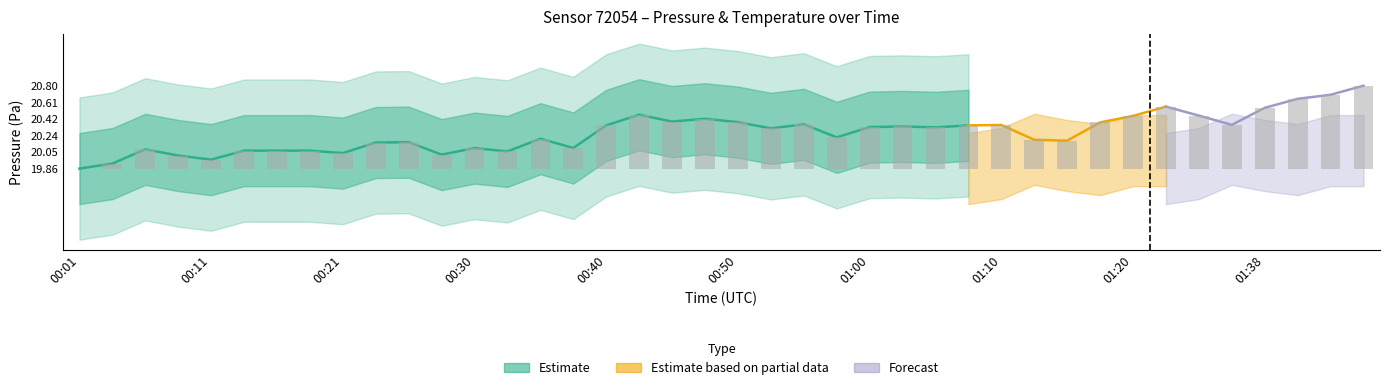

Which has a higher value, 18 or 11?

18